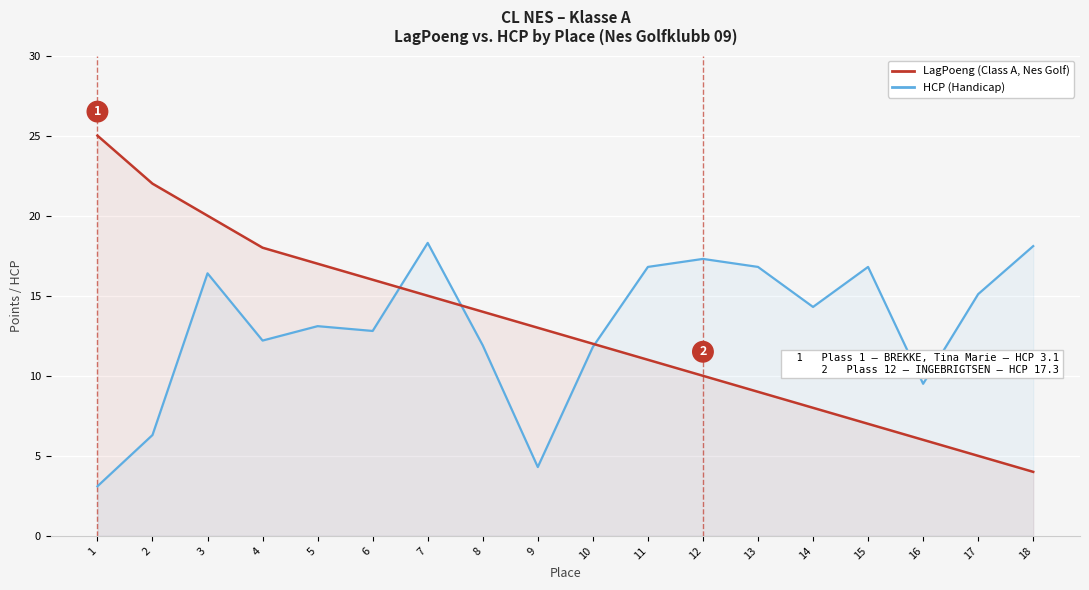

The value of LagPoeng (Class A, Nes Golf) at 13 is 9.0. True or false?

True